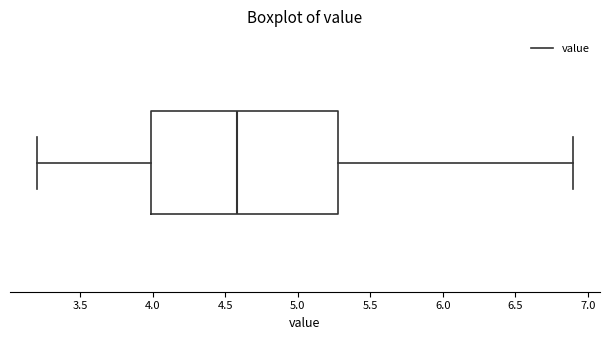

Where is the right edge of the box on the x-axis? The values are not printed on the chart, so give them approximately, as read against the axis.

5.3